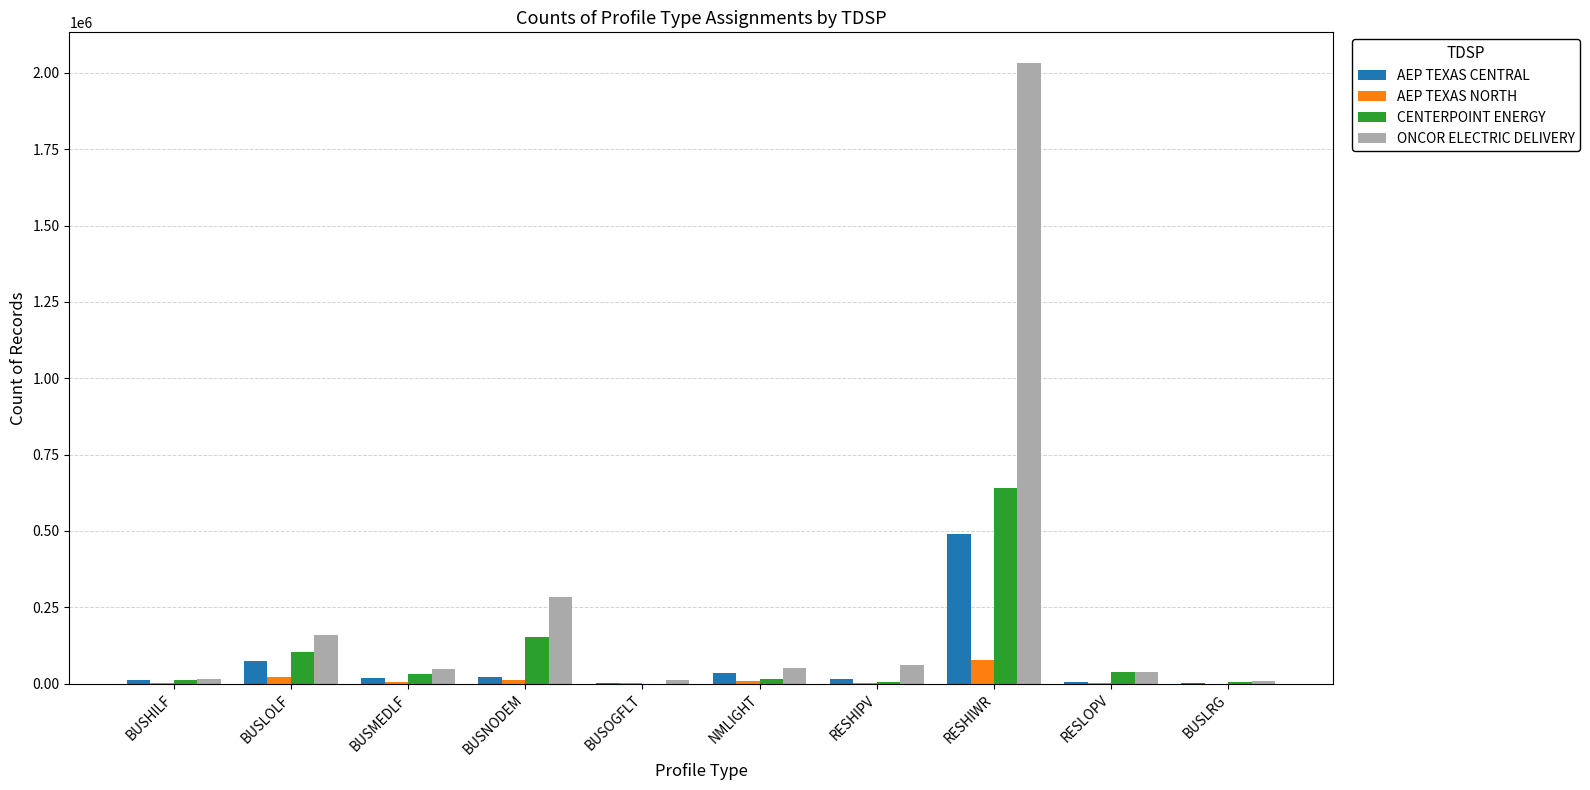

Which series has the widest spread of values?

ONCOR ELECTRIC DELIVERY